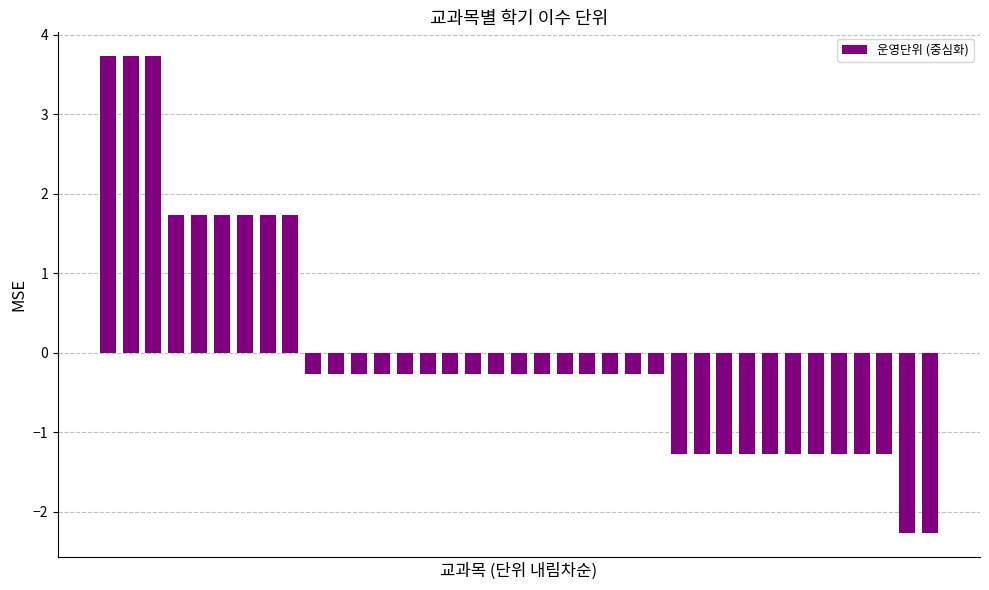

What is the difference between the second highest and minimum values?

6.0